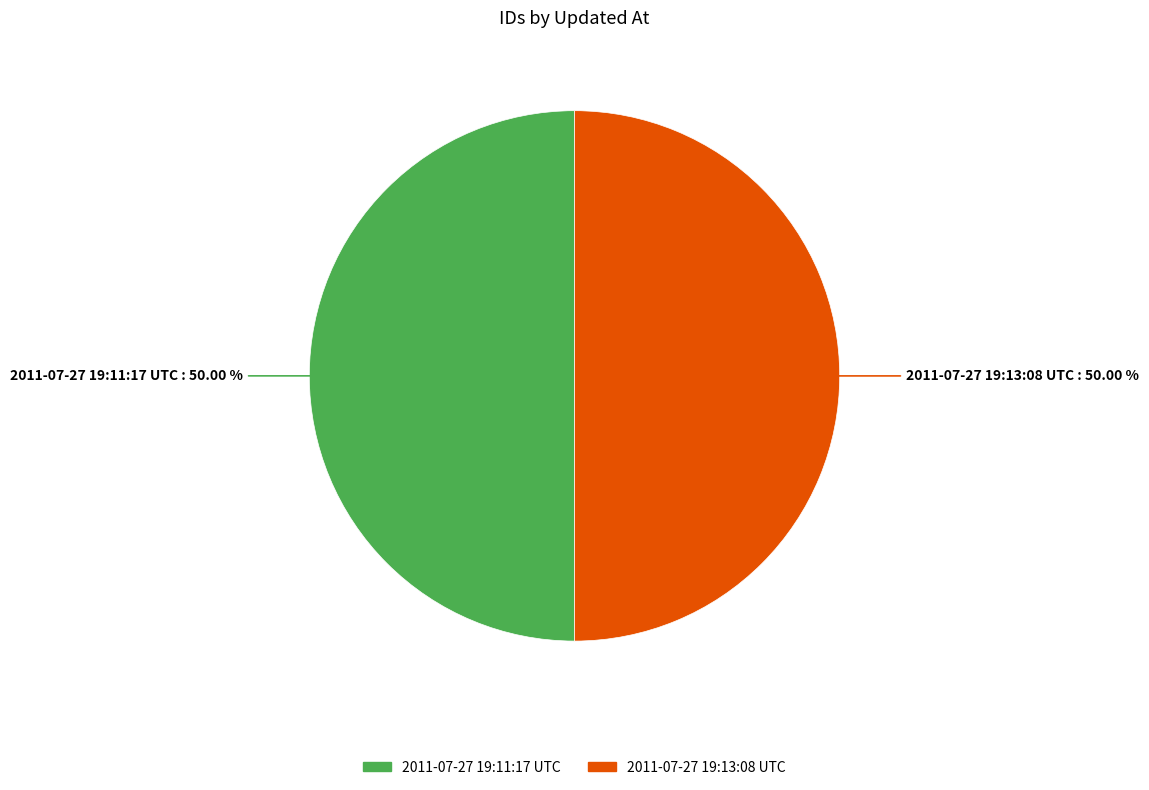

What percentage is the 2011-07-27 19:11:17 UTC slice, to the nearest percent?

50%